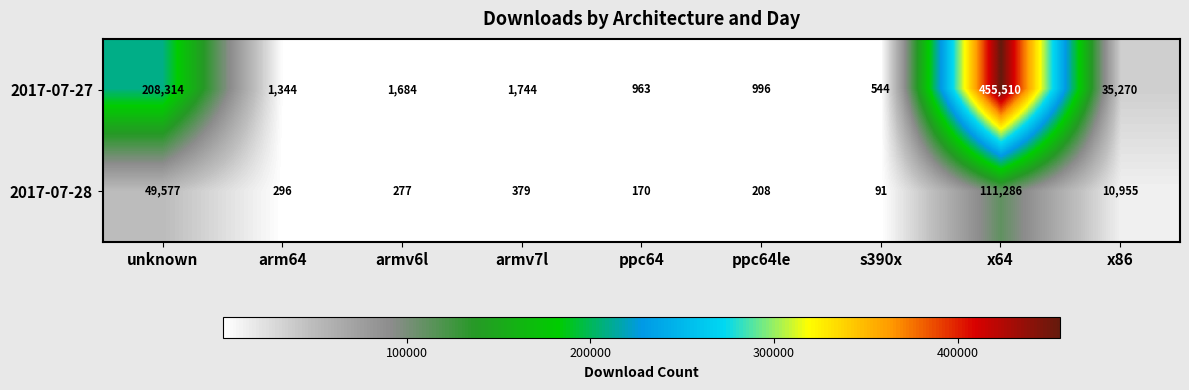

Where does the 2017-07-27 series first go above 1684?

unknown